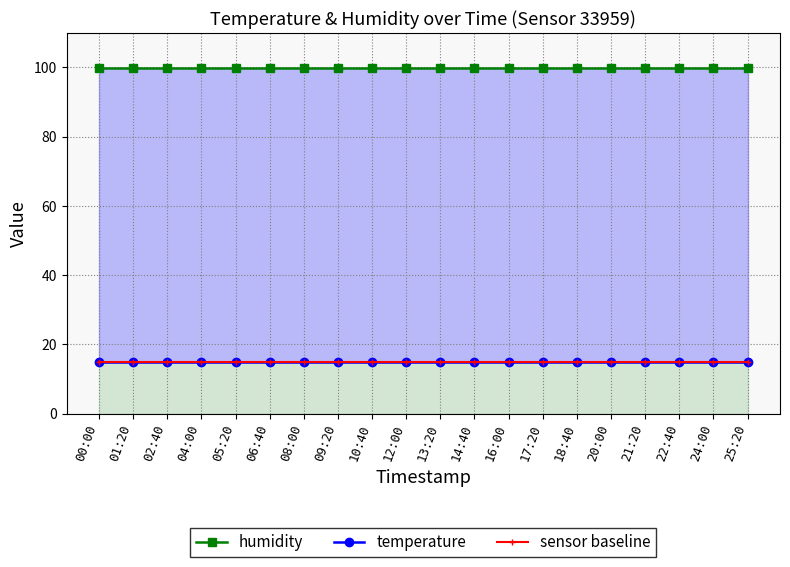

What are all the series names shown in the legend?

humidity, temperature, sensor baseline